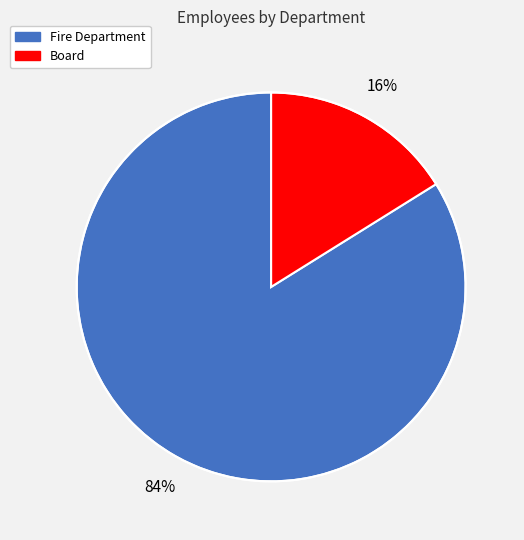

What is the largest slice in the pie chart?

Fire Department